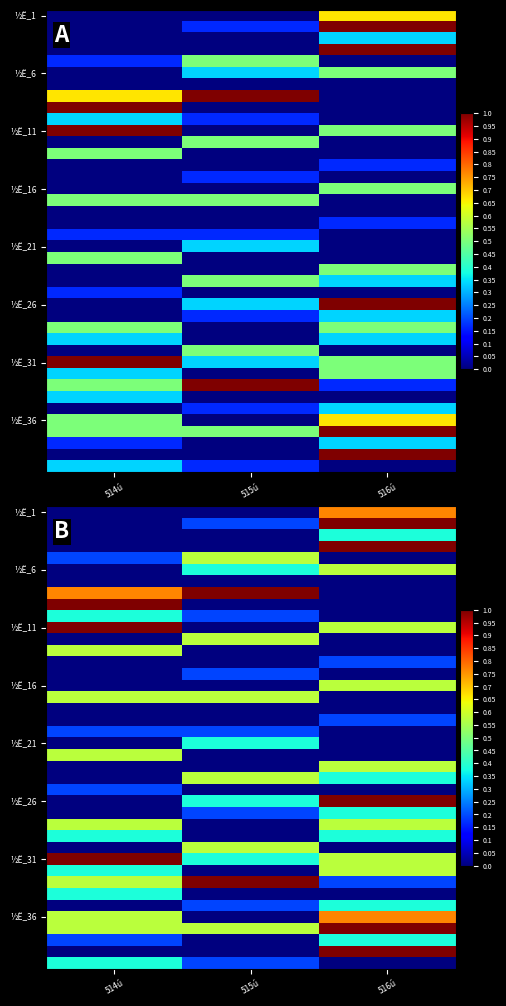

What is the maximum value shown in the chart?

1.0